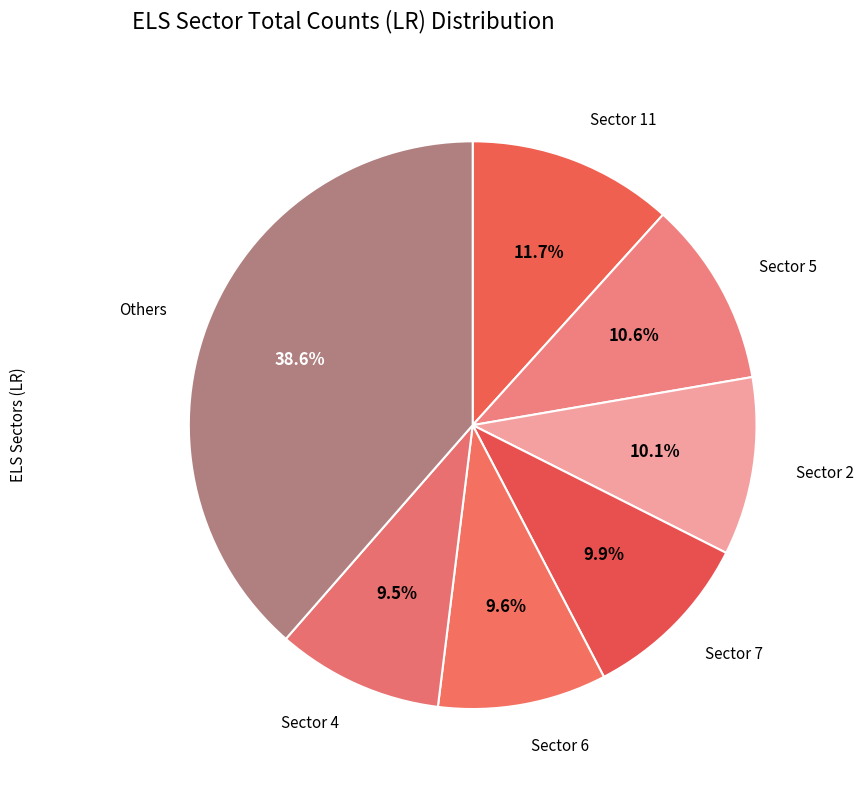

To the nearest percent, what is the difference between the largest and smallest slice percentages?

29%